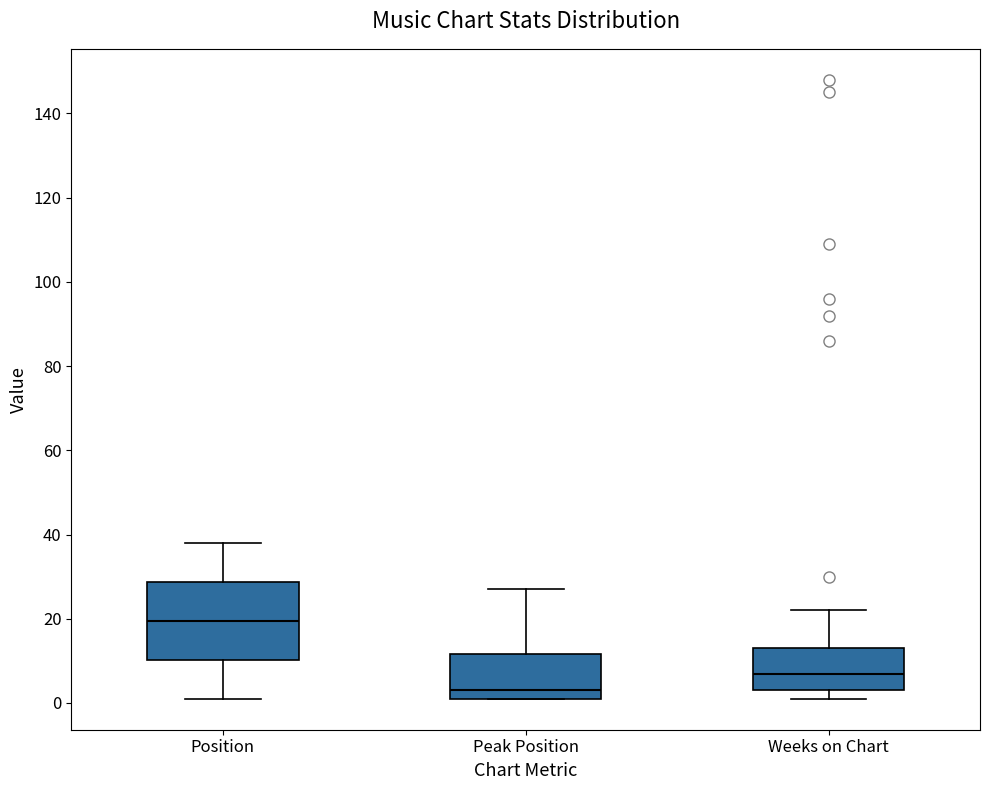

Which box's median line is the highest?

Position